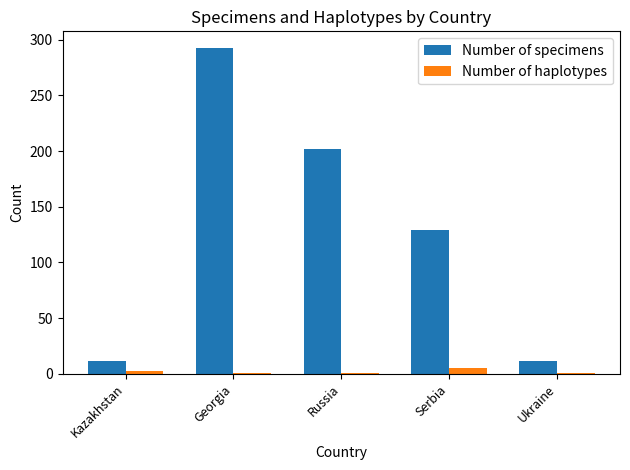

How many Number of haplotypes values are between 1 and 2?

4